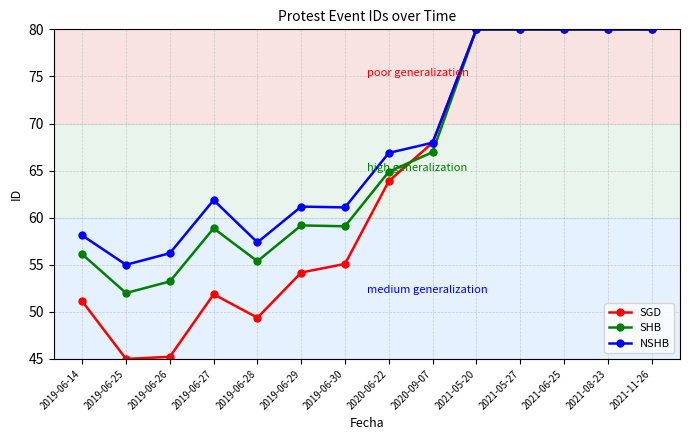

Which series changed the most between 2019-06-26 and 2021-11-26?

SGD